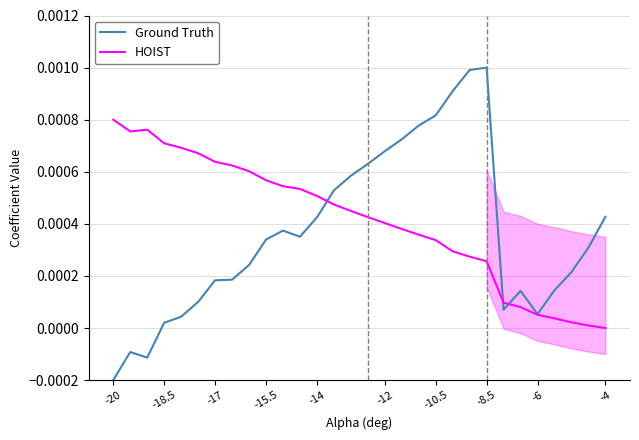

At 10, list the series in order from largest to smallest.

HOIST, Ground Truth